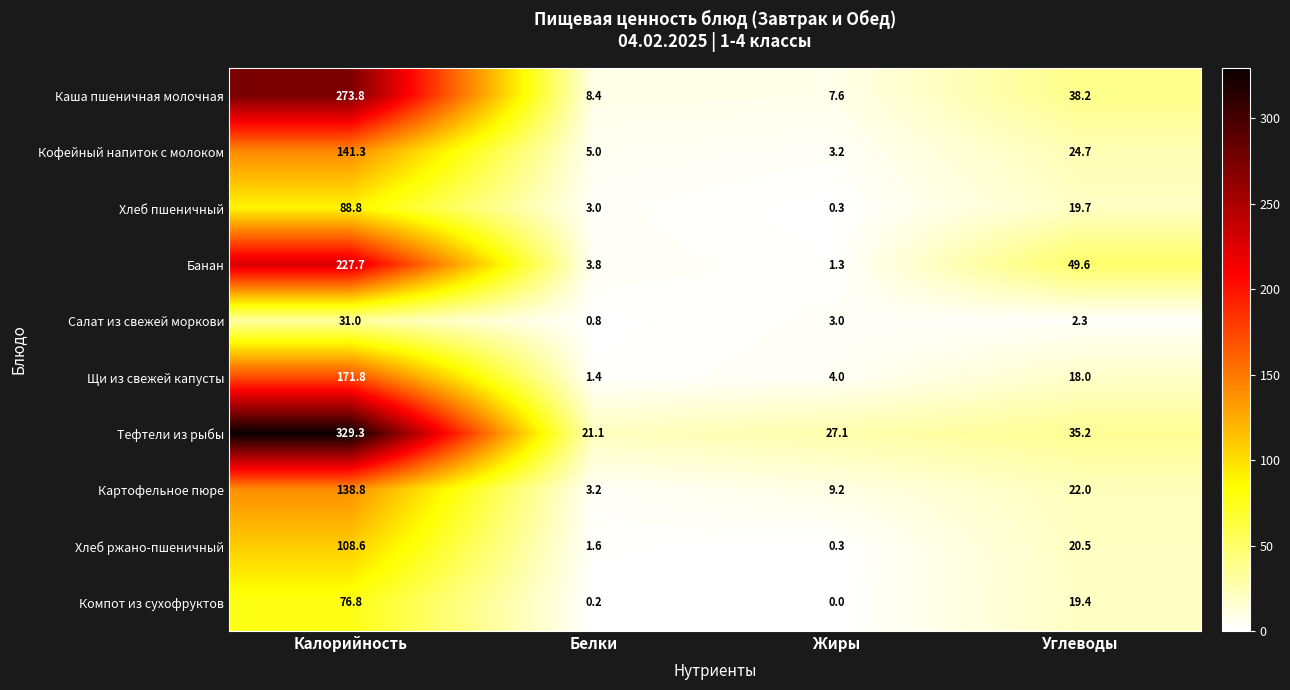

Rank the series at Углеводы from lowest to highest value.

Салат из свежей моркови, Щи из свежей капусты, Компот из сухофруктов, Хлеб пшеничный, Хлеб ржано-пшеничный, Картофельное пюре, Кофейный напиток с молоком, Тефтели из рыбы, Каша пшеничная молочная, Банан